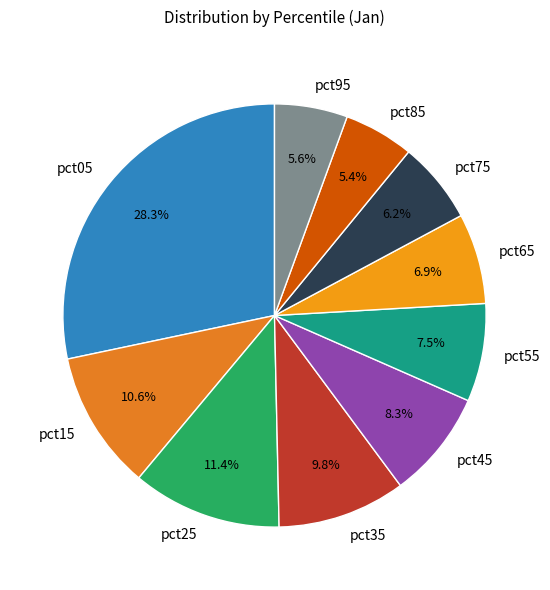

What percentage do pct05 and pct15 together represent?

38.9%